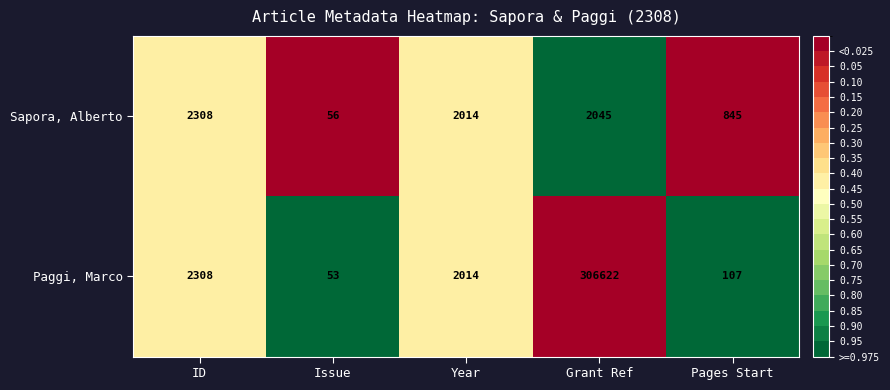

Rank the series by their maximum value, from highest to lowest.

Paggi, Marco, Sapora, Alberto